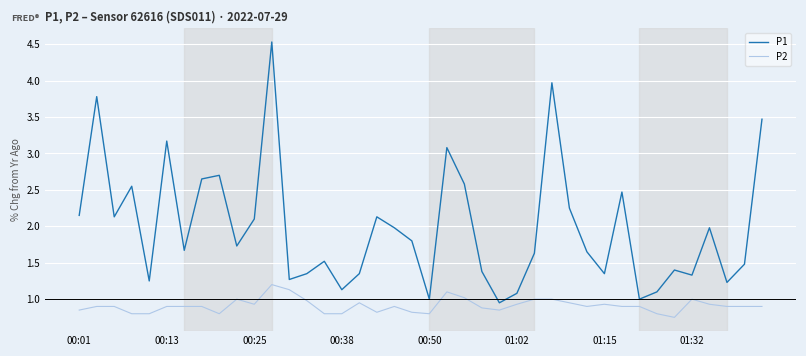

What is the difference between the maximum and minimum values in the P1 series?

3.6